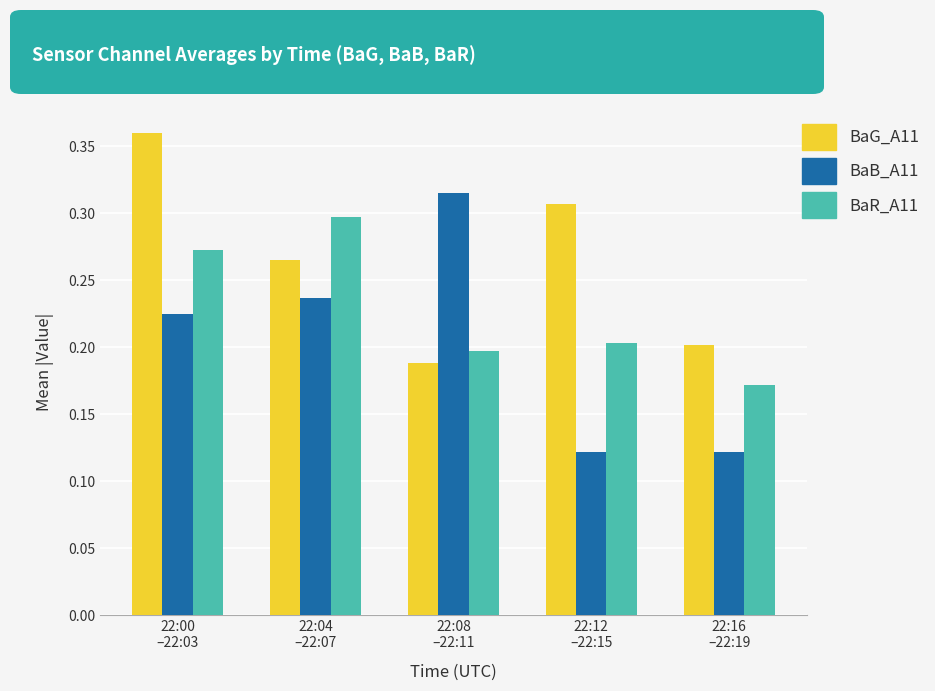

What is the sum of all BaR_A11 values?

1.1